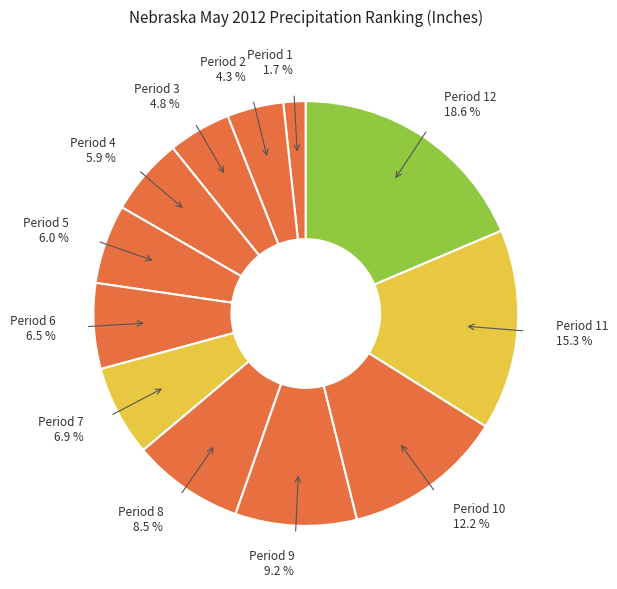

How many segments does this pie chart have?

12